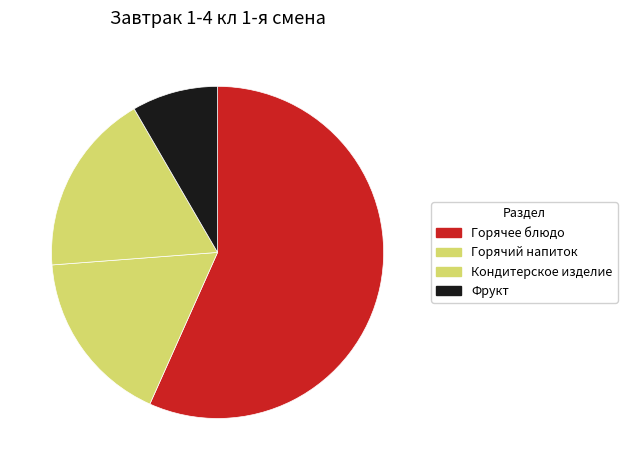

How many slices are in this pie chart?

4